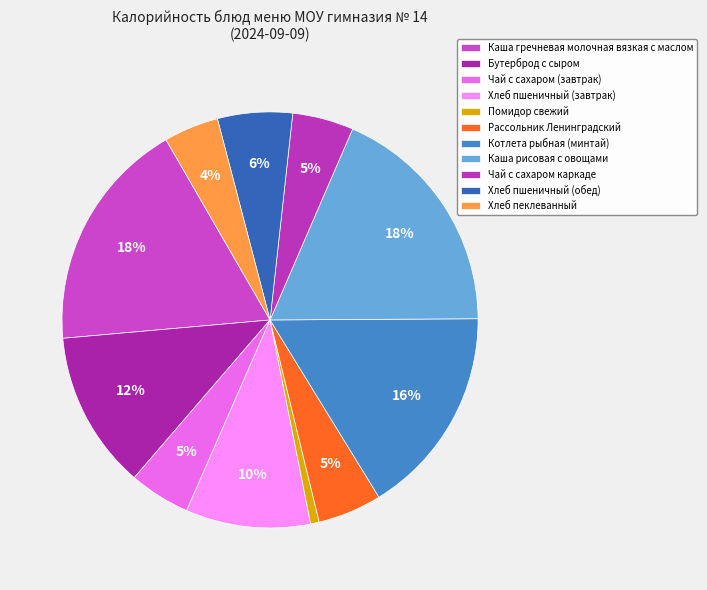

What is the ratio of the value at Котлета рыбная (минтай) to the value at Рассольник Ленинградский?

3.3